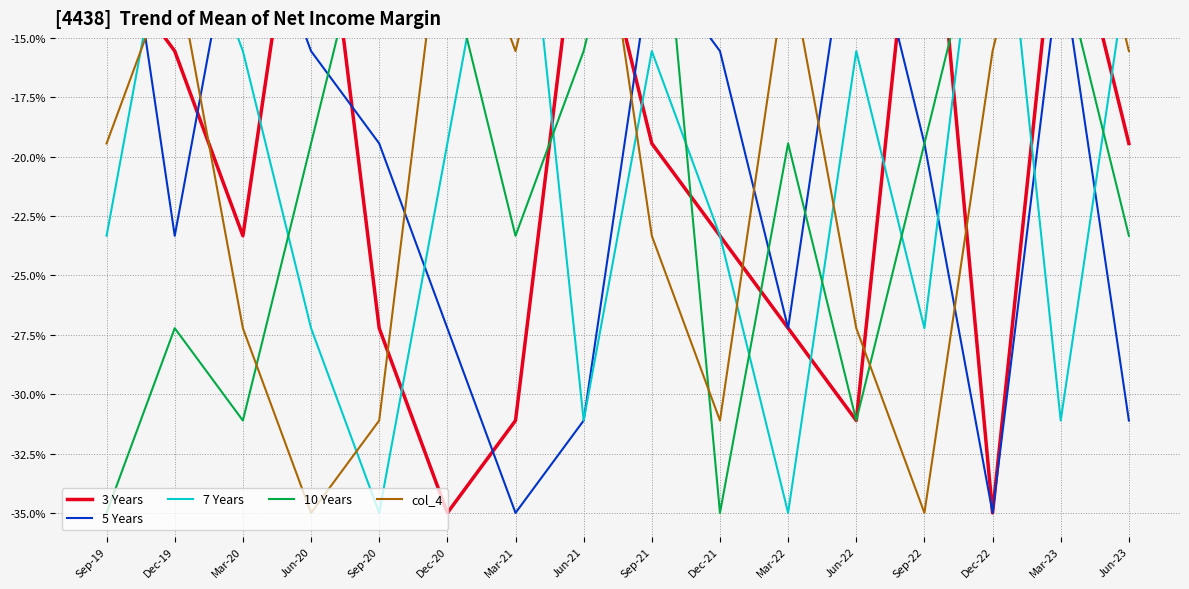

Reading right to left, transcribe all the data shown in this chart.

3 Years: -19.4	-7.8	-35.0	-3.9	-31.1	-27.2	-23.3	-19.4	-7.8	-31.1	-35.0	-27.2	-3.9	-23.3	-15.6	-11.7
5 Years: -31.1	-11.7	-35.0	-19.4	-7.8	-27.2	-15.6	-11.7	-31.1	-35.0	-27.2	-19.4	-15.6	-7.8	-23.3	-3.9
7 Years: -11.7	-31.1	-3.9	-27.2	-15.6	-35.0	-23.3	-15.6	-31.1	-3.9	-19.4	-35.0	-27.2	-15.6	-7.8	-23.3
10 Years: -23.3	-11.7	-7.8	-19.4	-31.1	-19.4	-35.0	-3.9	-15.6	-23.3	-11.7	-7.8	-19.4	-31.1	-27.2	-35.0
col_4: -15.6	-3.9	-15.6	-35.0	-27.2	-11.7	-31.1	-23.3	-3.9	-15.6	-7.8	-31.1	-35.0	-27.2	-11.7	-19.4